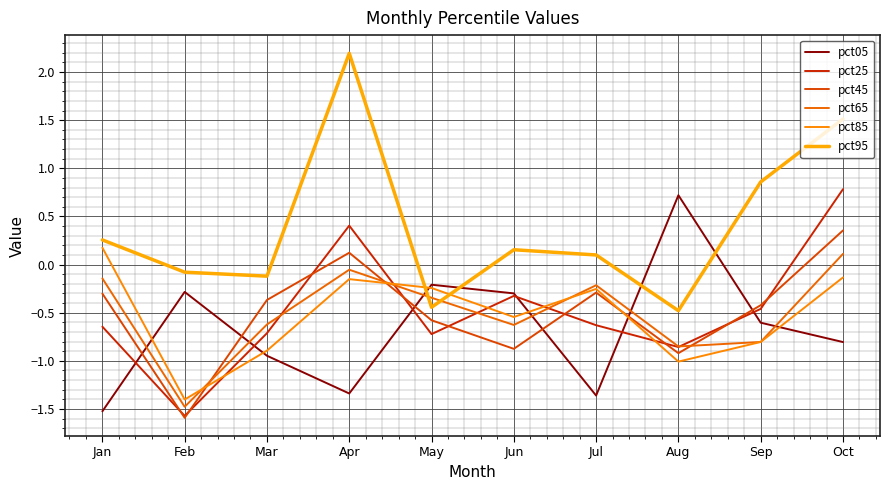

True or false: pct95 has a value of -0.5 at Aug.

True